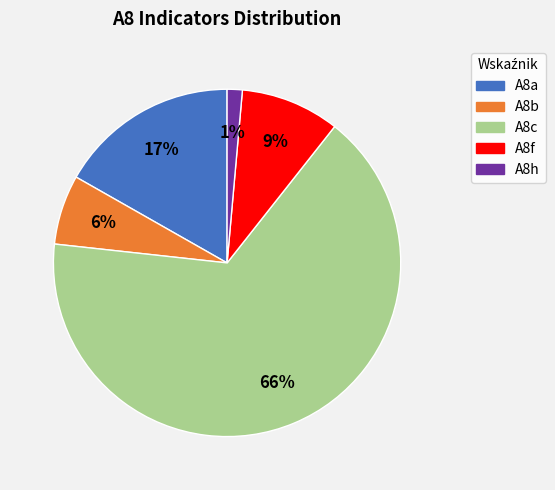

Combined, do A8f and A8c account for over 50%?

Yes